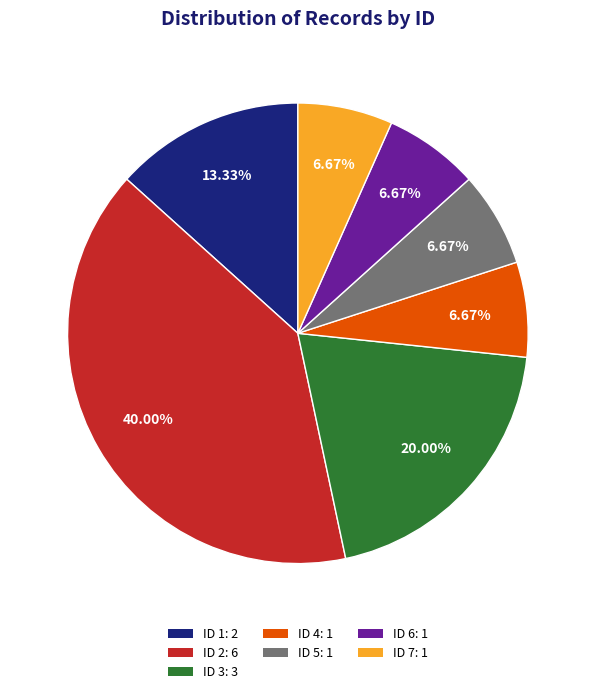

Is there a majority slice in this chart?

No